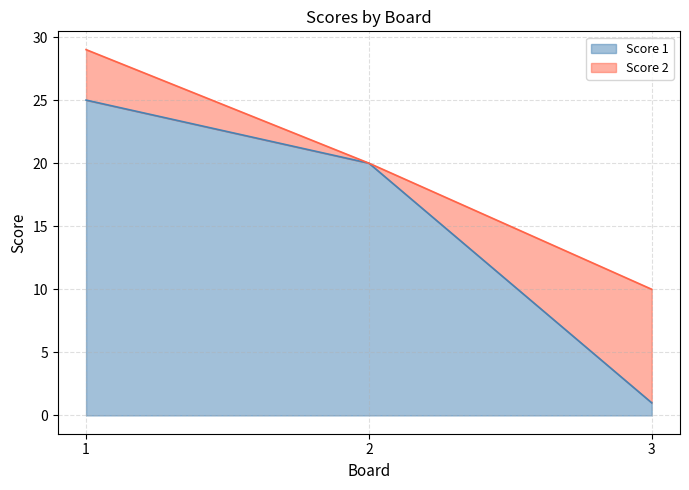

Between 2 and 1, which is larger?

1